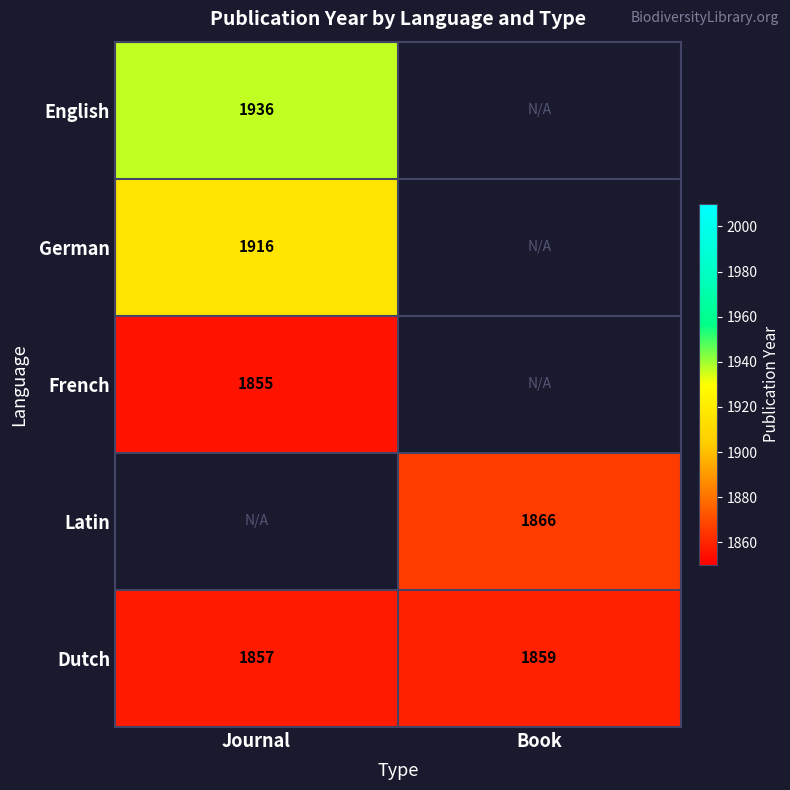

At which label does Dutch reach its minimum?

Journal